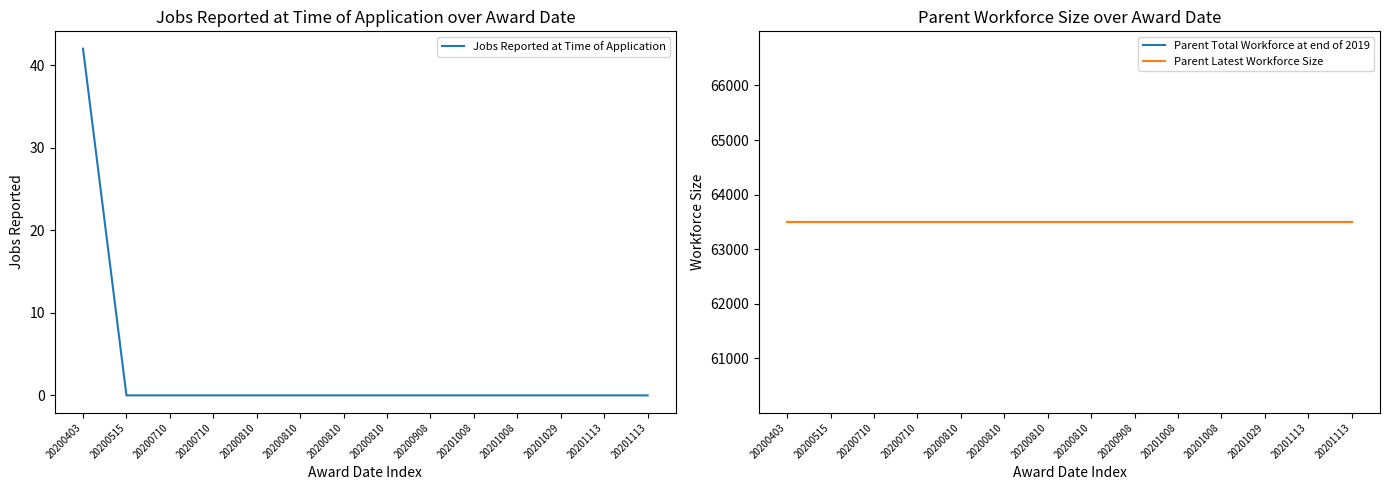

At how many categories does at least one series exceed 13321?

14